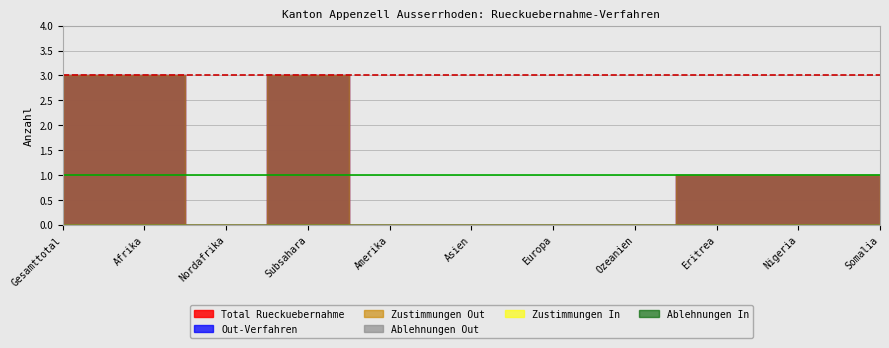

What is the label of the 11th point from the right?

Gesamttotal